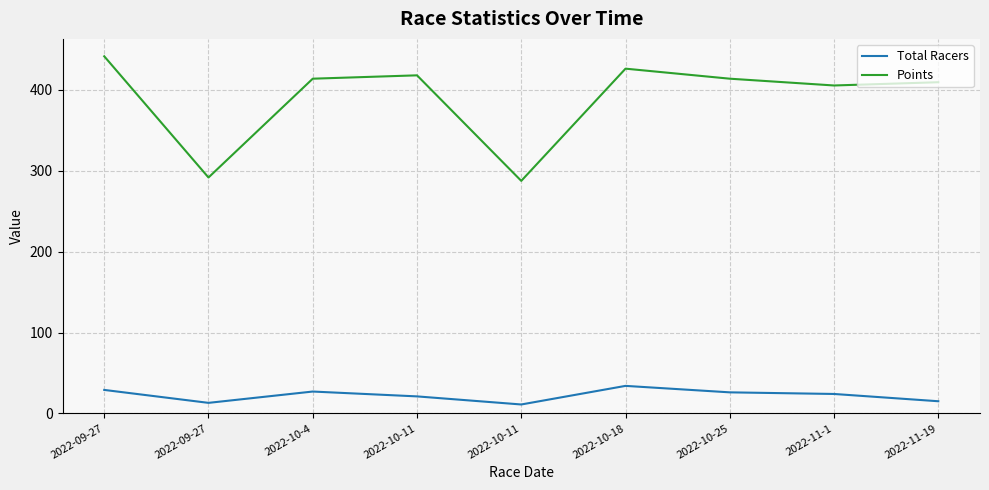

True or false: Points and Total Racers cross at least once.

False